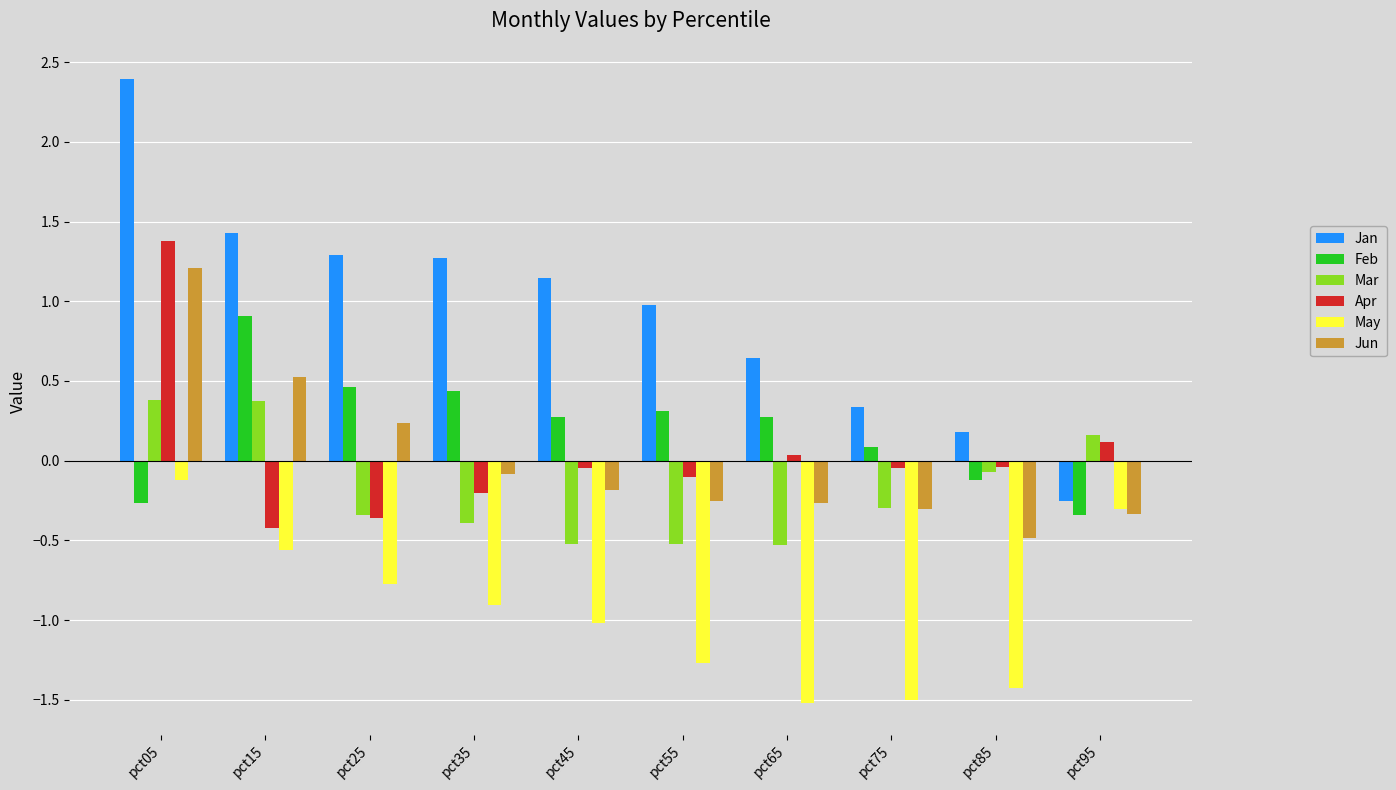

The May series shows -0.1 at pct95. True or false?

False